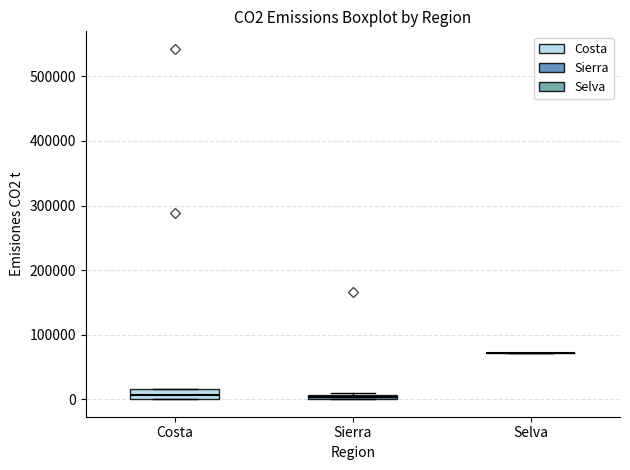

Where is the upper edge of the box for Costa on the y-axis? The values are not printed on the chart, so give them approximately, as read against the axis.

20000